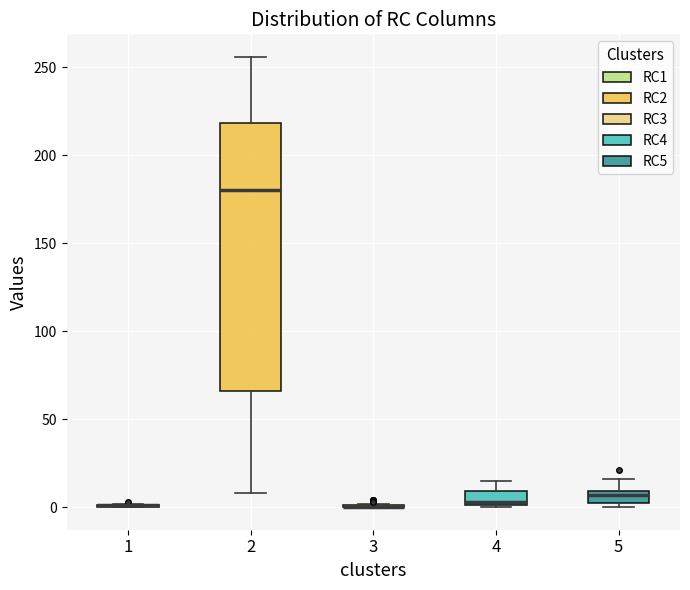

Where is the upper edge of the box at x = 2 on the y-axis? The values are not printed on the chart, so give them approximately, as read against the axis.

220